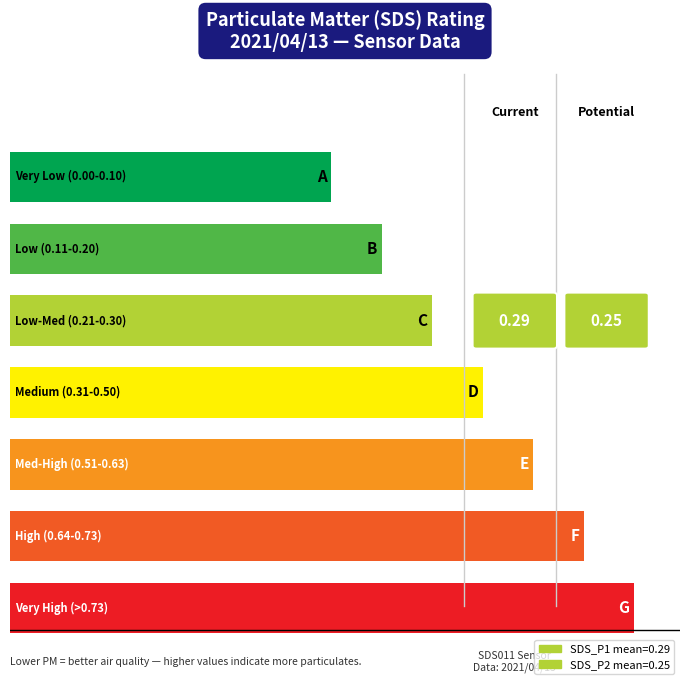

What is the difference between the maximum and second lowest values in the SDS_P1 series?

0.6